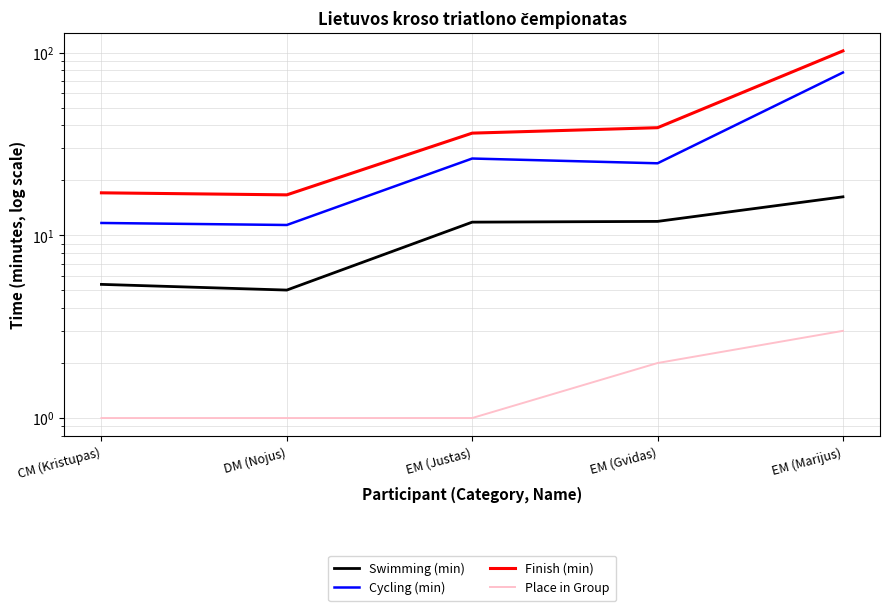

Between EM (Marijus) and DM (Nojus), which is larger?

EM (Marijus)